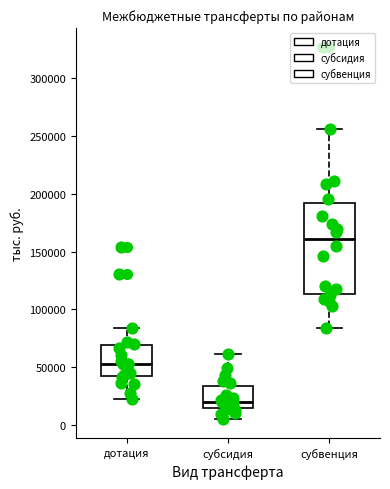

Which box's median line is the highest?

субвенция